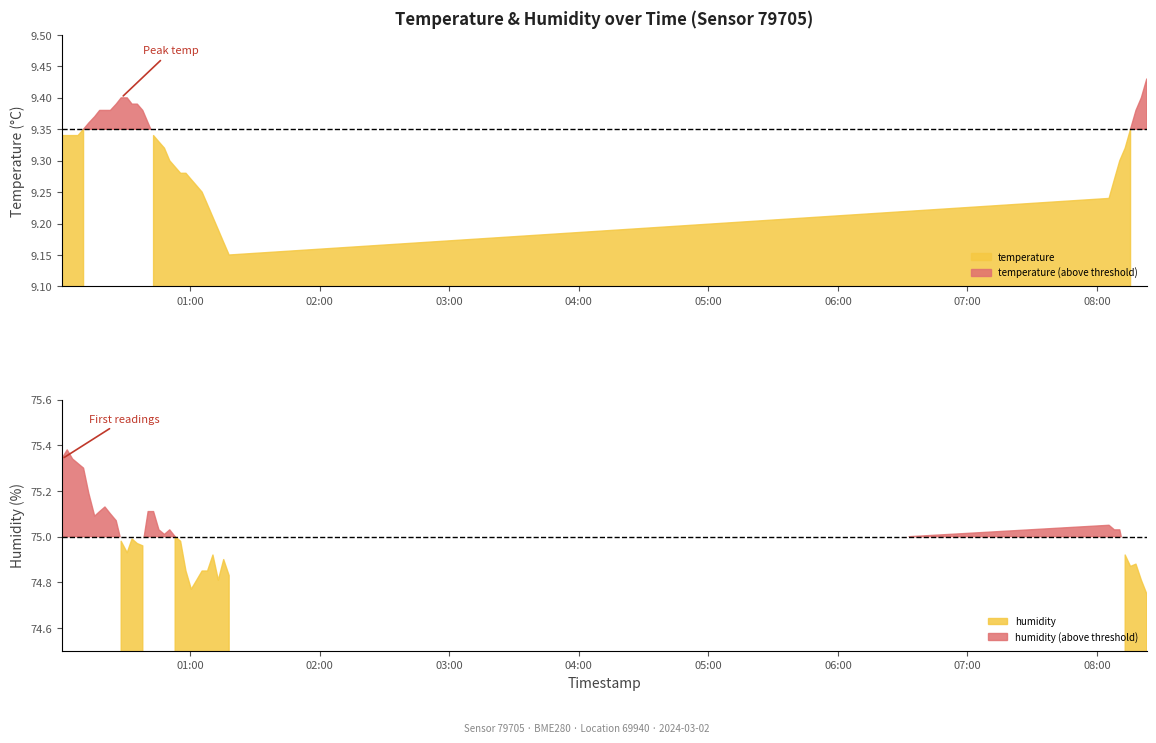

What is the value of the temperature point at the 23rd from the left?

9.3